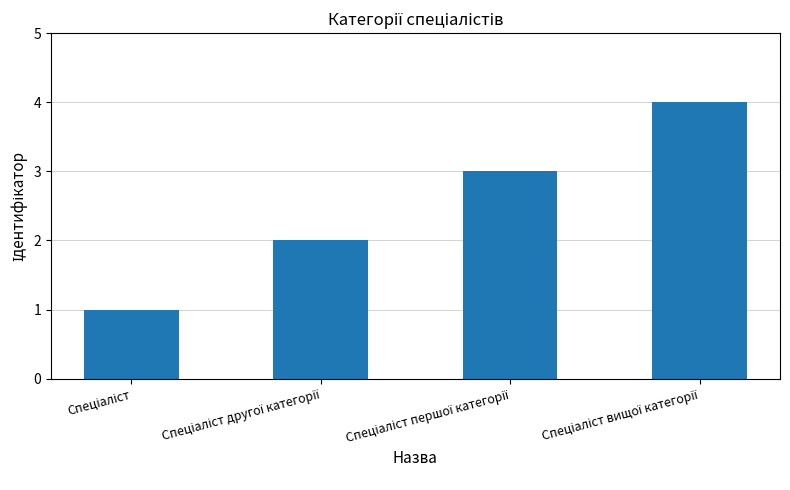

How many values are below 3?

2